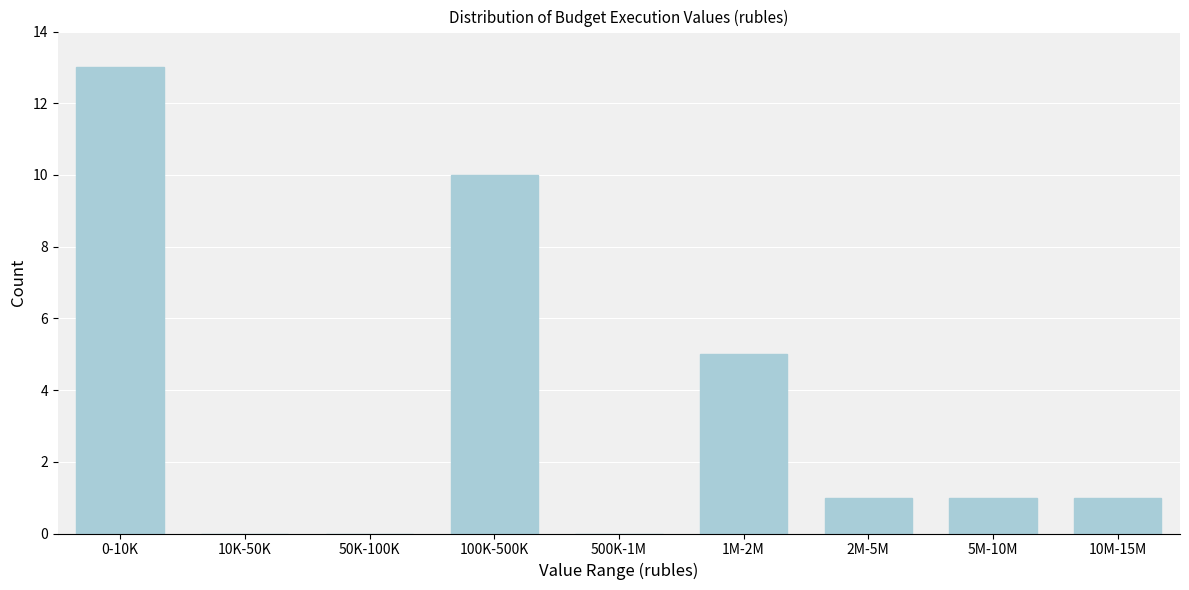

Reading left to right, transcribe all the data shown in this chart.

0-10K=13	10K-50K=0	50K-100K=0	100K-500K=10	500K-1M=0	1M-2M=5	2M-5M=1	5M-10M=1	10M-15M=1